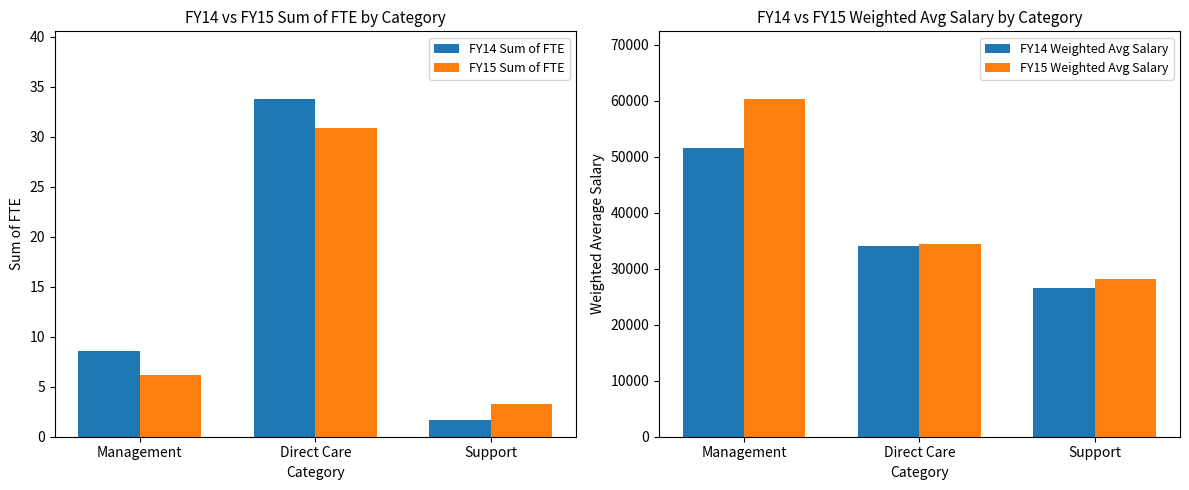

What is the lowest value of the FY14 Sum of FTE series?

1.7